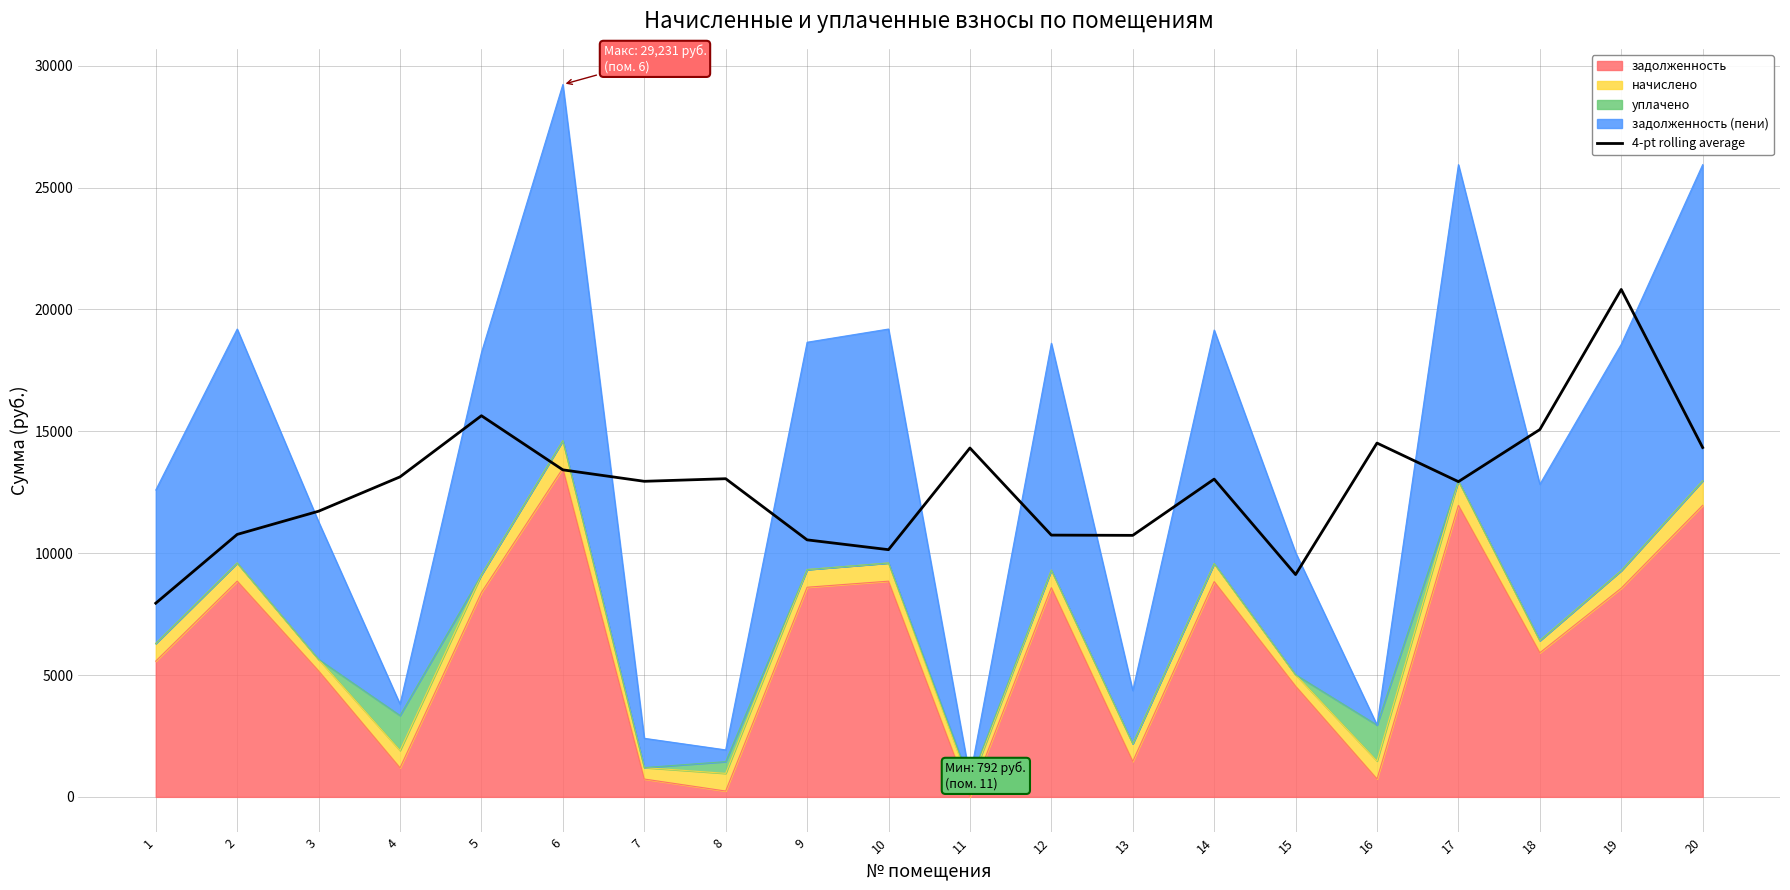

Does the chart display data point markers on the line(s)?

No